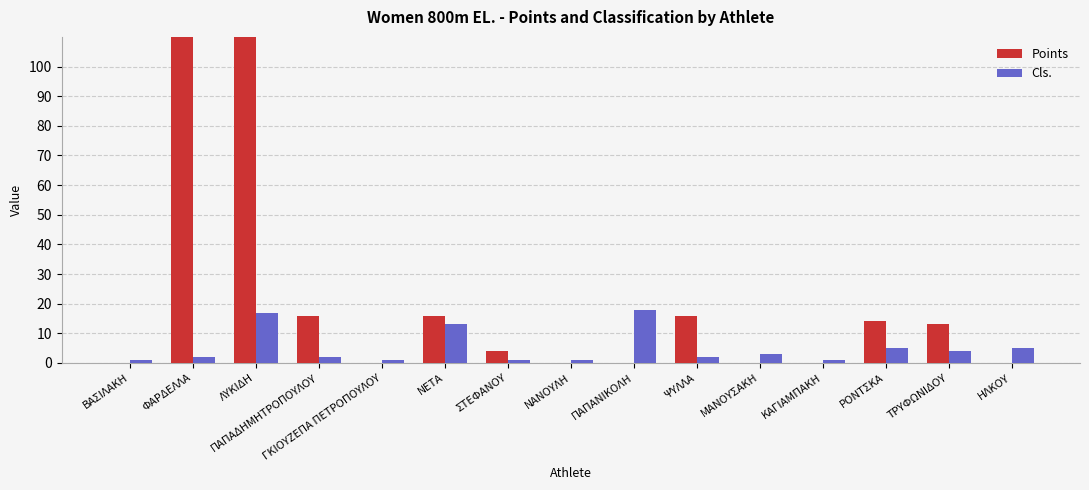

At which category is the sum across all series the highest?

ΦΑΡΔΕΛΛΑ